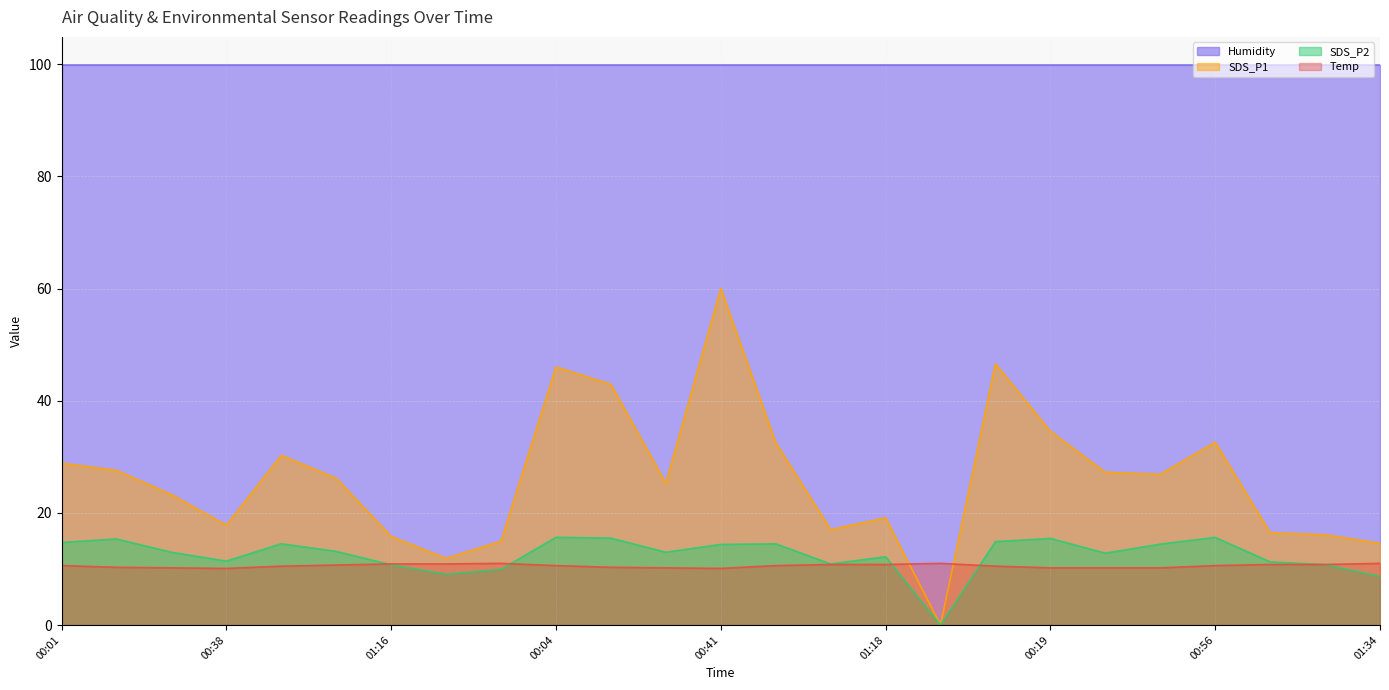

What is the sum of all SDS_P1 values?

654.6